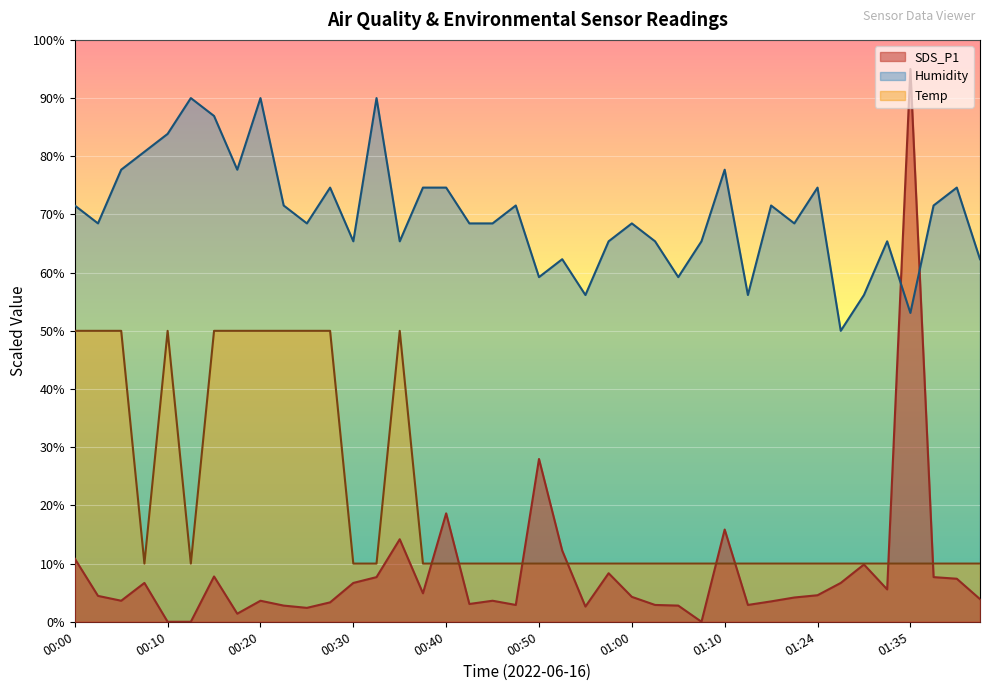

How many lines are shown in the chart?

3